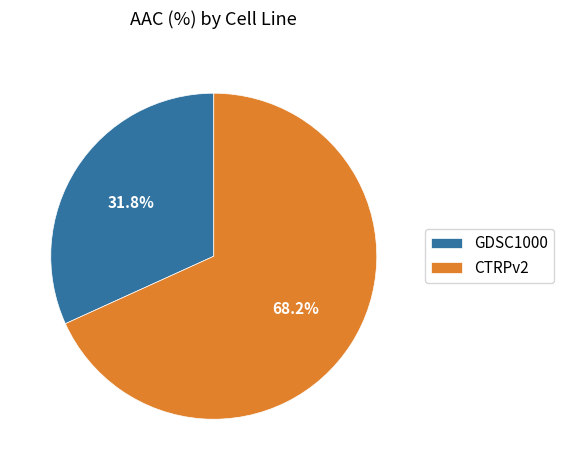

The GDSC1000 slice represents 32% of the pie. True or false?

True